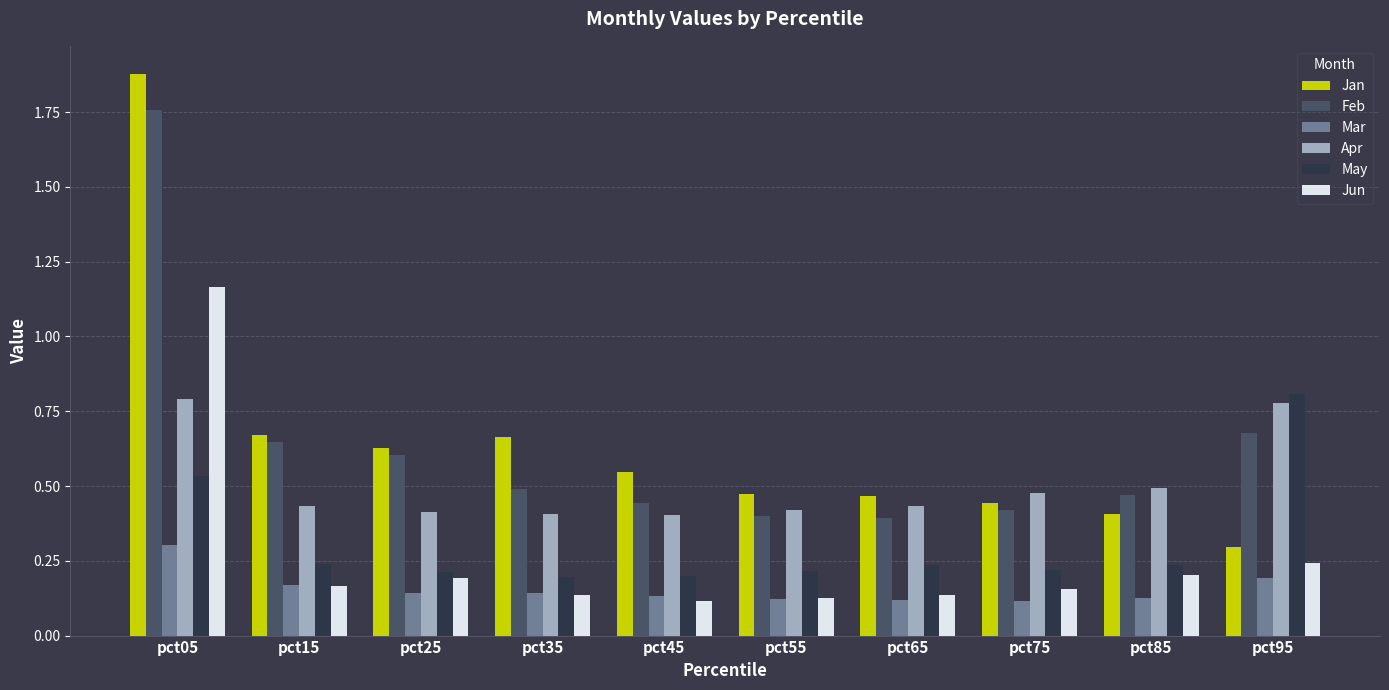

The Apr series shows 0.8 at pct05. True or false?

True